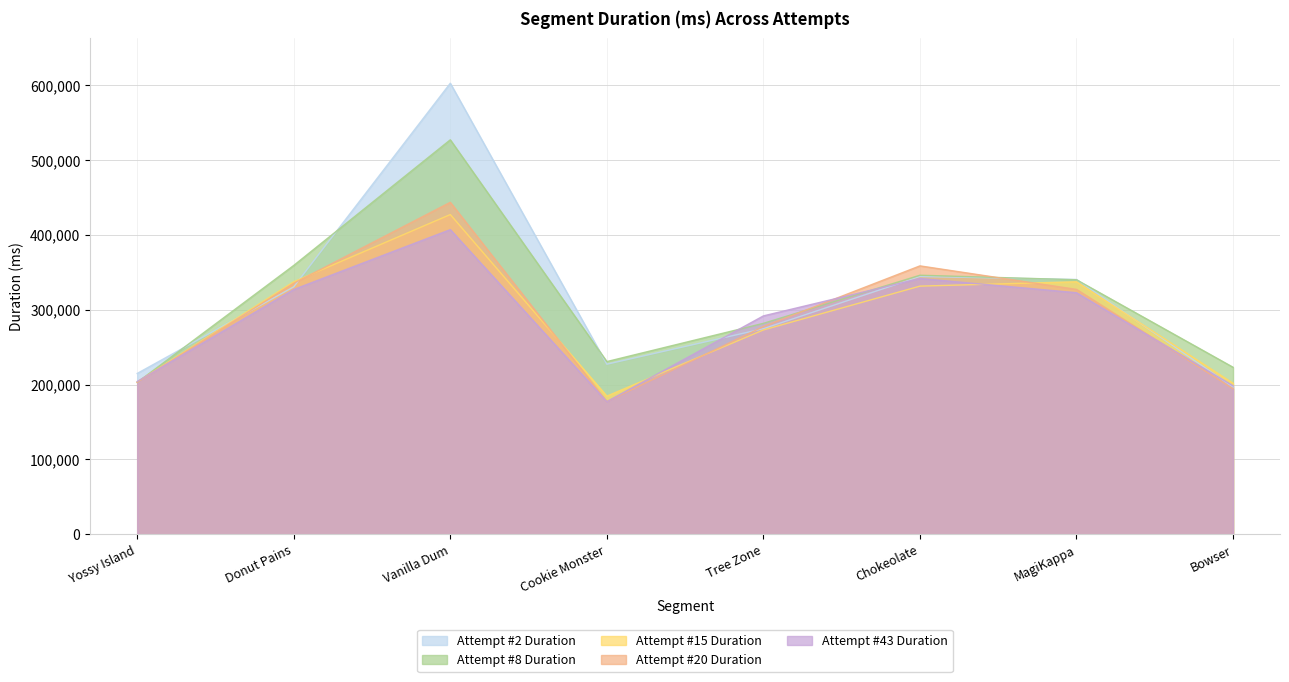

What are all the series names shown in the legend?

Attempt #2 Duration, Attempt #8 Duration, Attempt #15 Duration, Attempt #20 Duration, Attempt #43 Duration